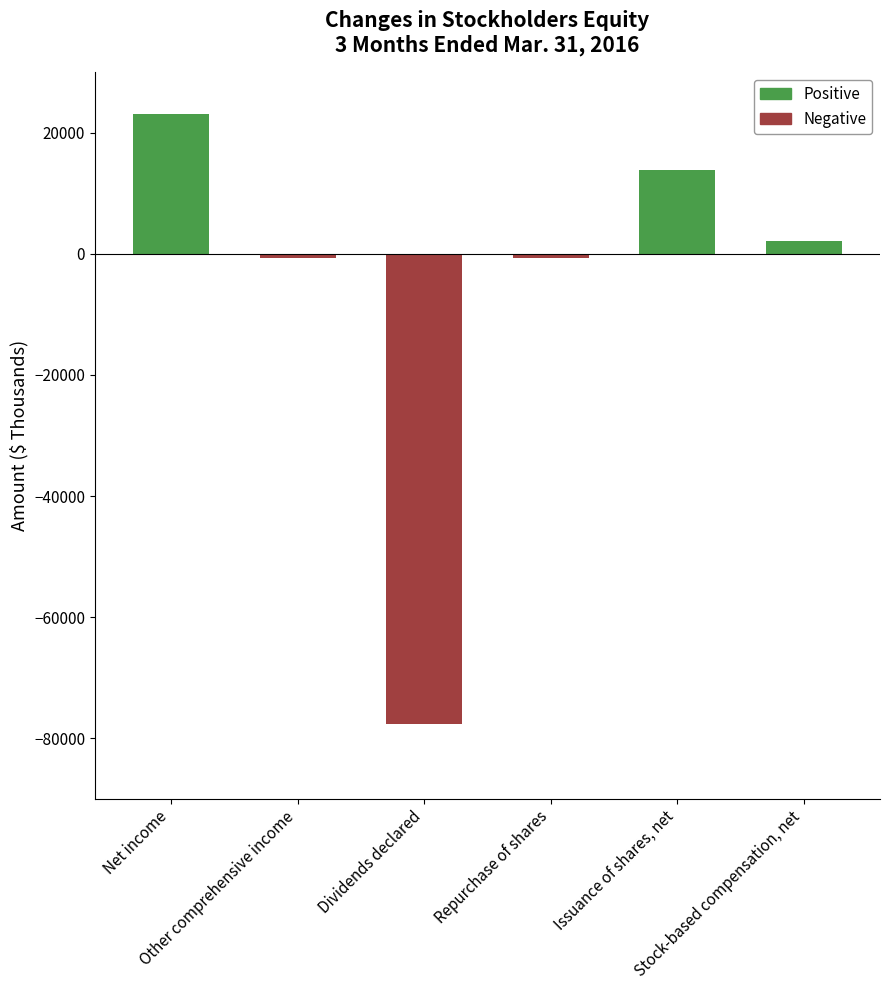

Is it true that Negative equals -53950 at Dividends declared?

False